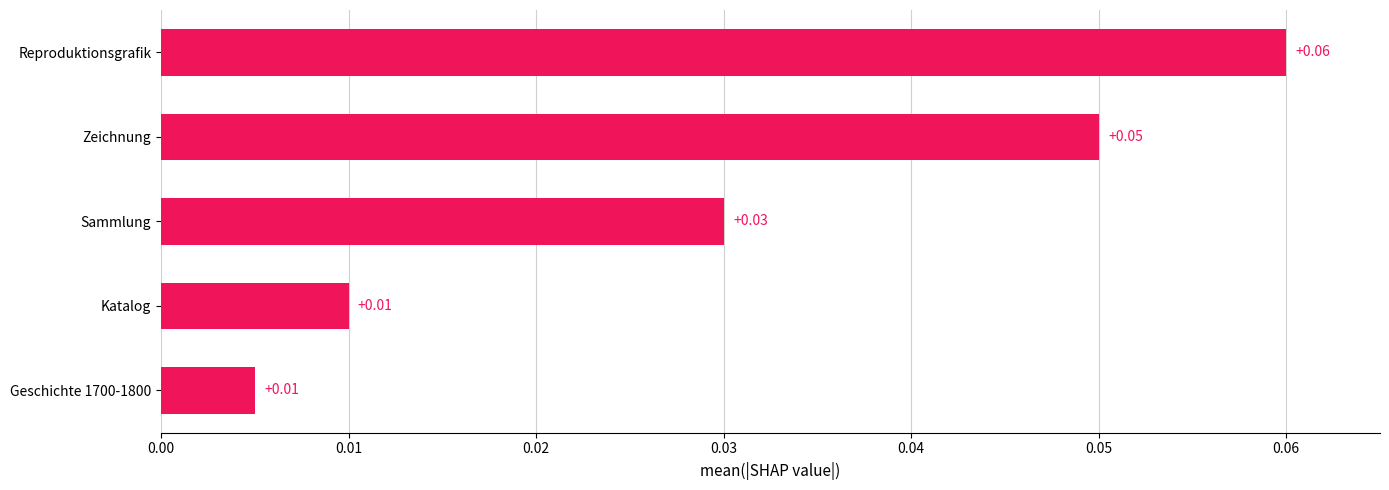

What is the label of the 2nd bar from the top?

Zeichnung